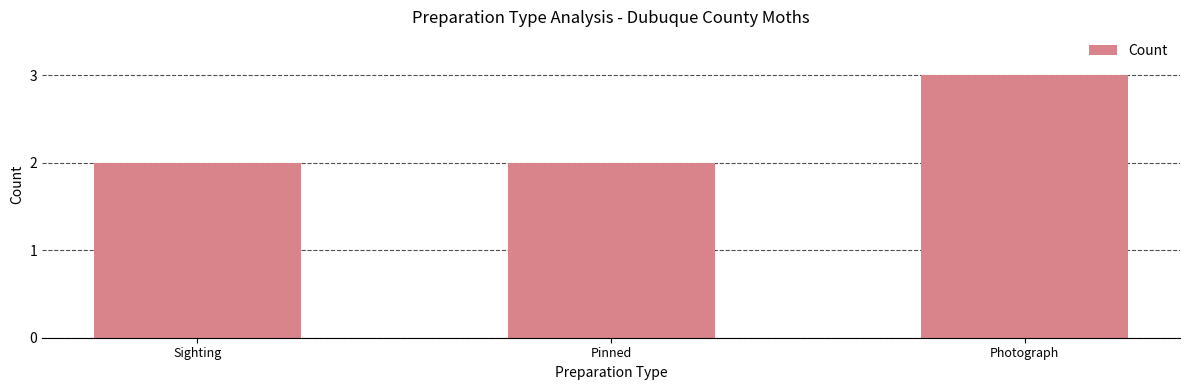

What position from the left is Sighting?

1